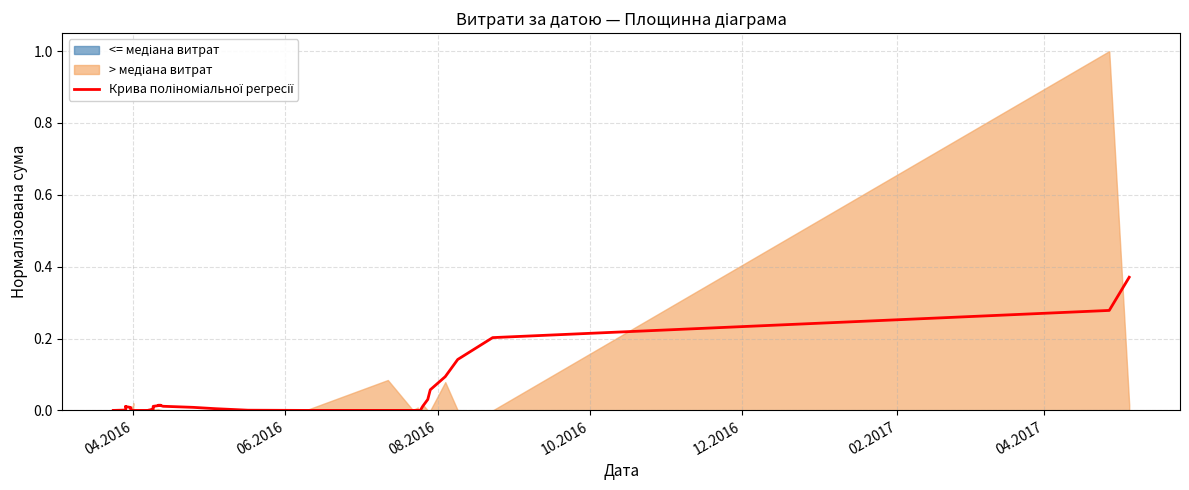

Does the chart have visible grid lines?

Yes